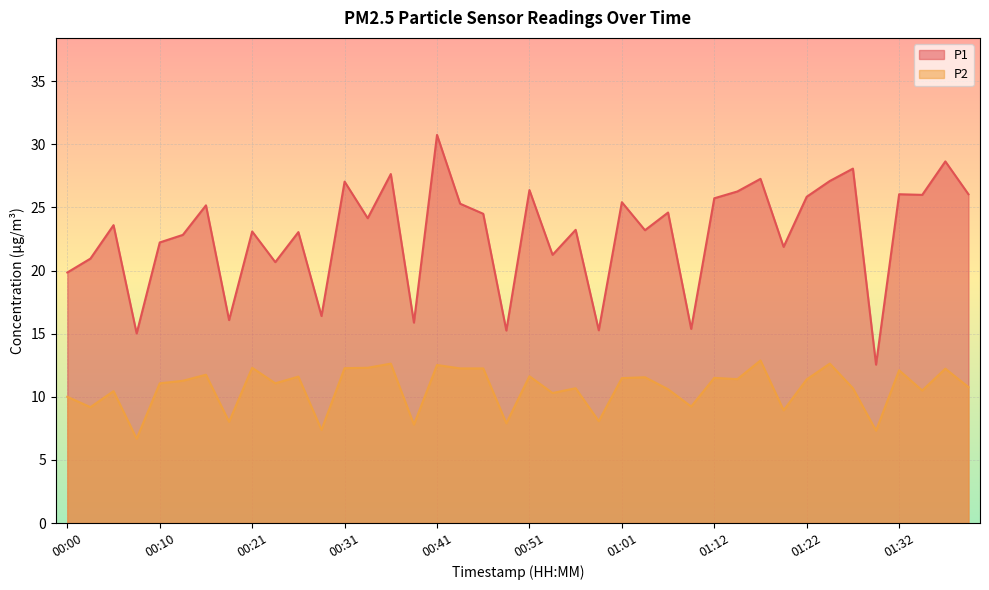

At which category is the sum across all series the highest?

00:41